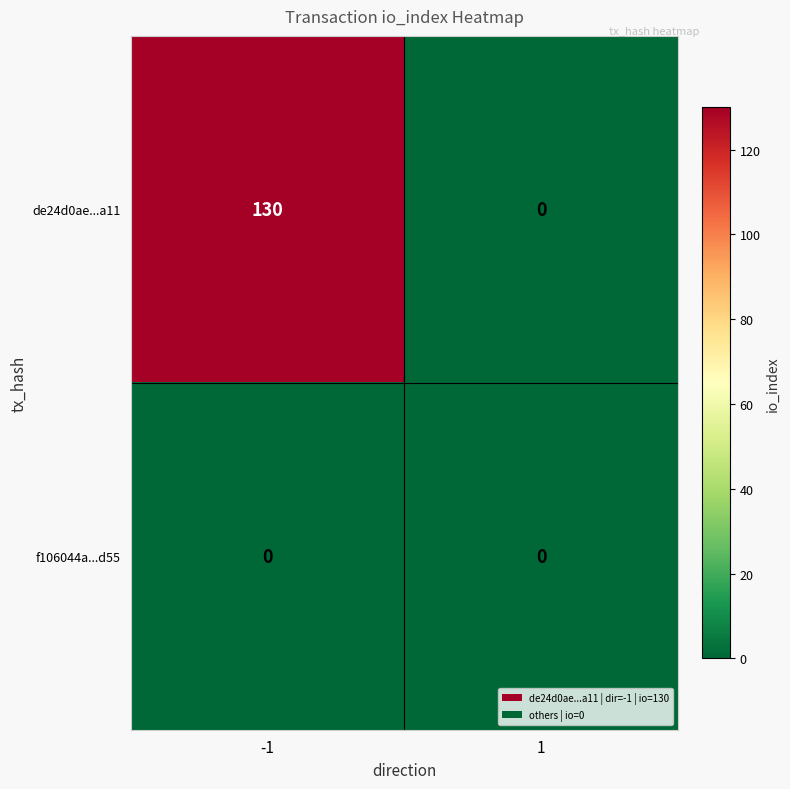

True or false: de24d0ae...a11 has a value of 0 at 1.

True